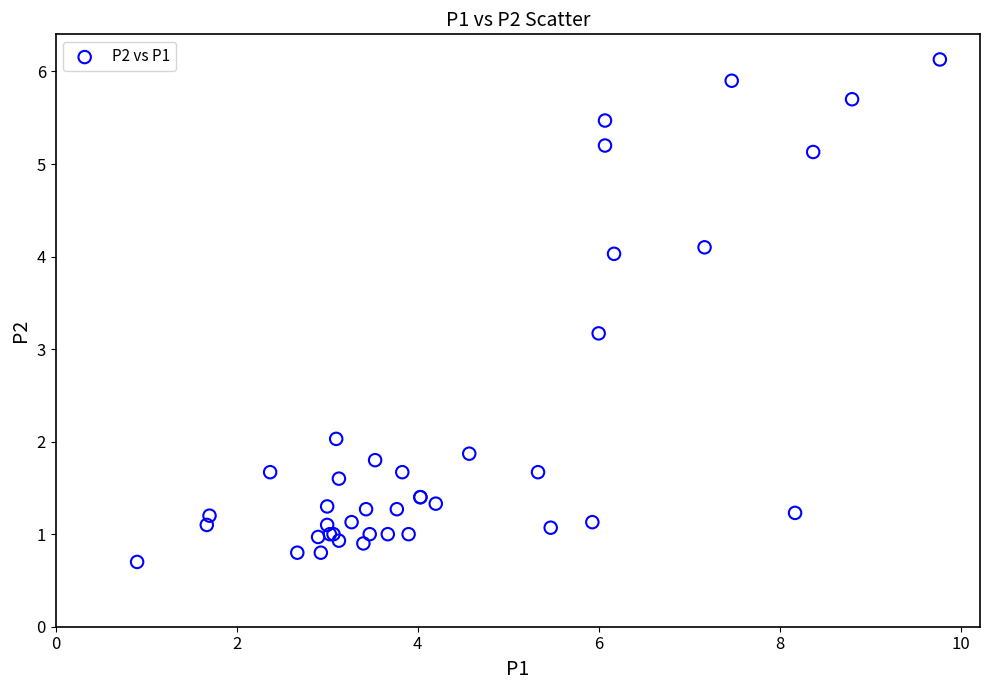

What Y value in the scatter plot is closest to 3?

3.2